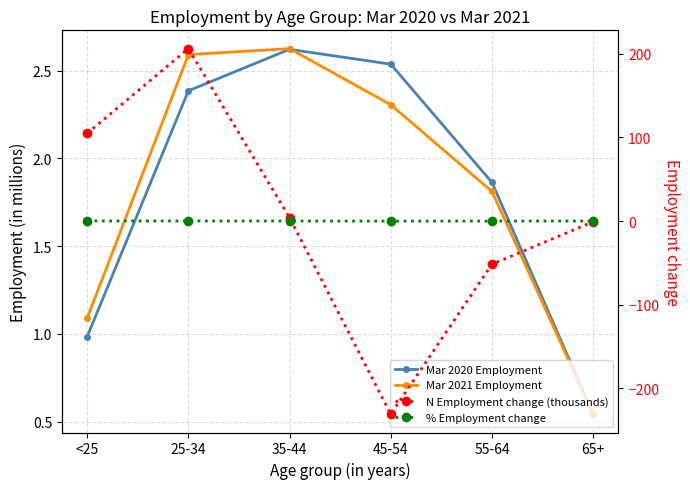

Between 45-54 and 65+, which series saw the biggest shift?

N Employment change (thousands)